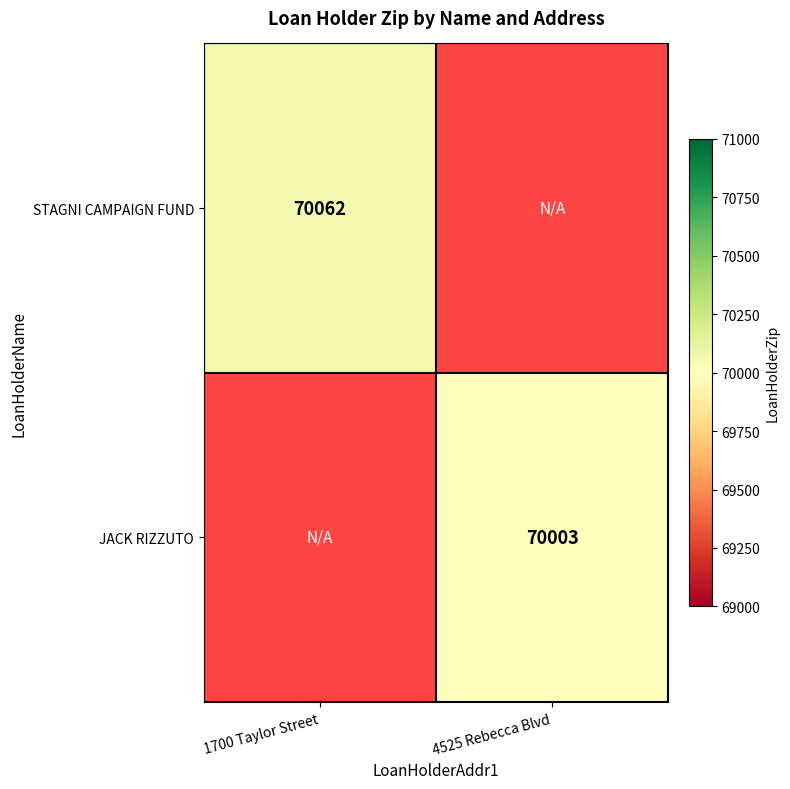

Count the number of data series in this chart.

2